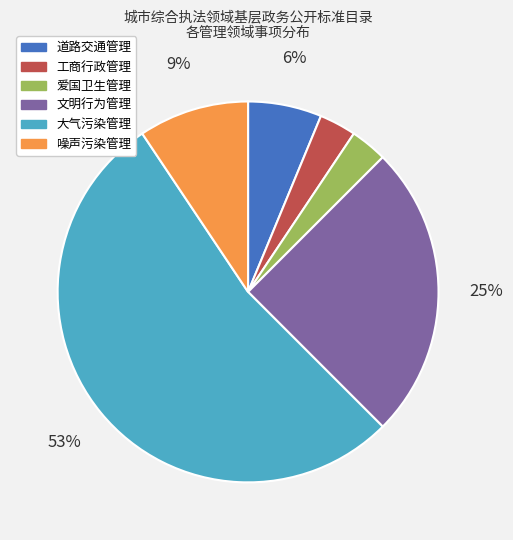

To the nearest percent, what portion does 爱国卫生管理 represent?

3%